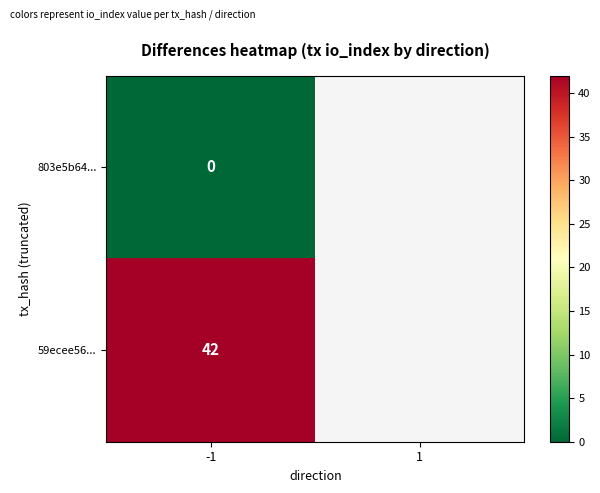

What is the difference between the highest and lowest values at -1?

42